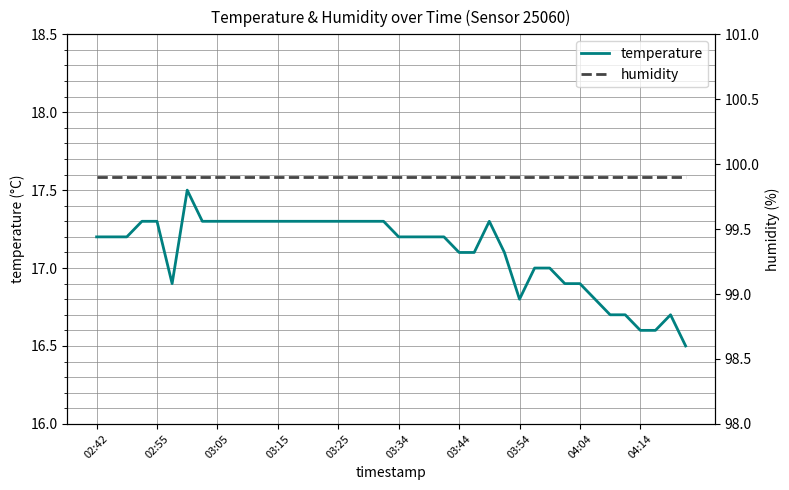

Which series has the largest total across all categories?

humidity